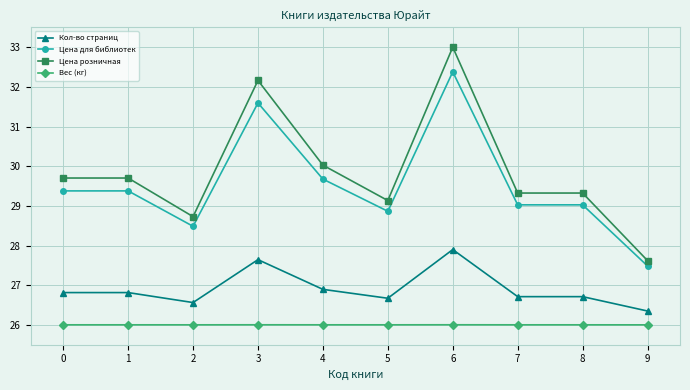

List the series in order of their peak value, highest first.

Цена розничная, Цена для библиотек, Кол-во страниц, Вес (кг)